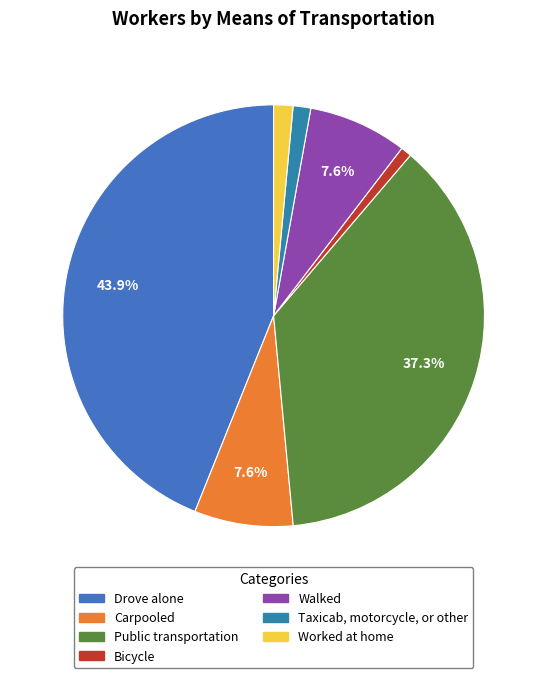

Which has a higher value, Drove alone or Public transportation?

Drove alone